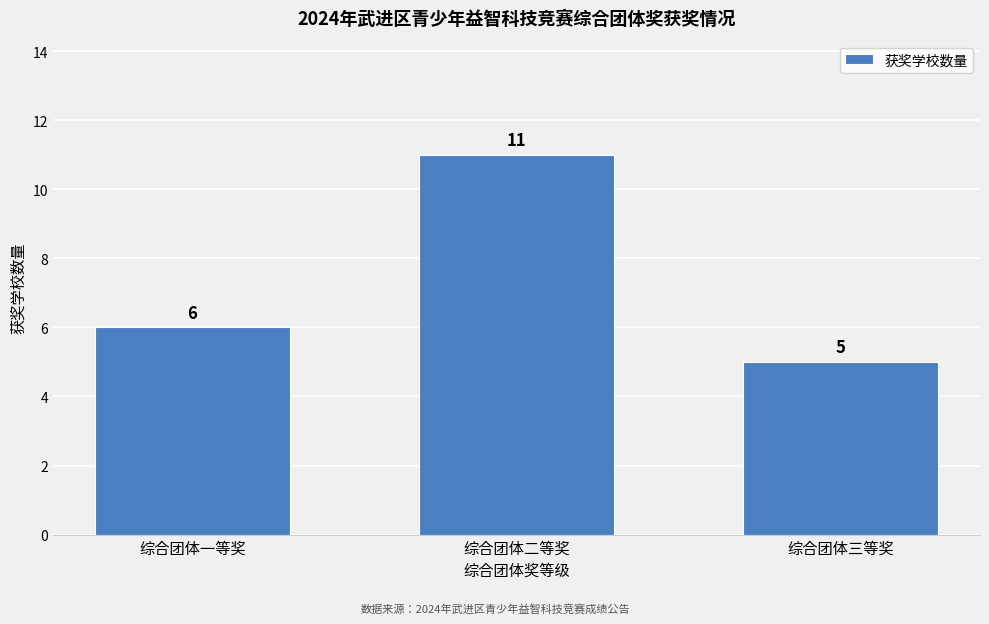

Reading right to left, extract all data points from this chart.

5	11	6